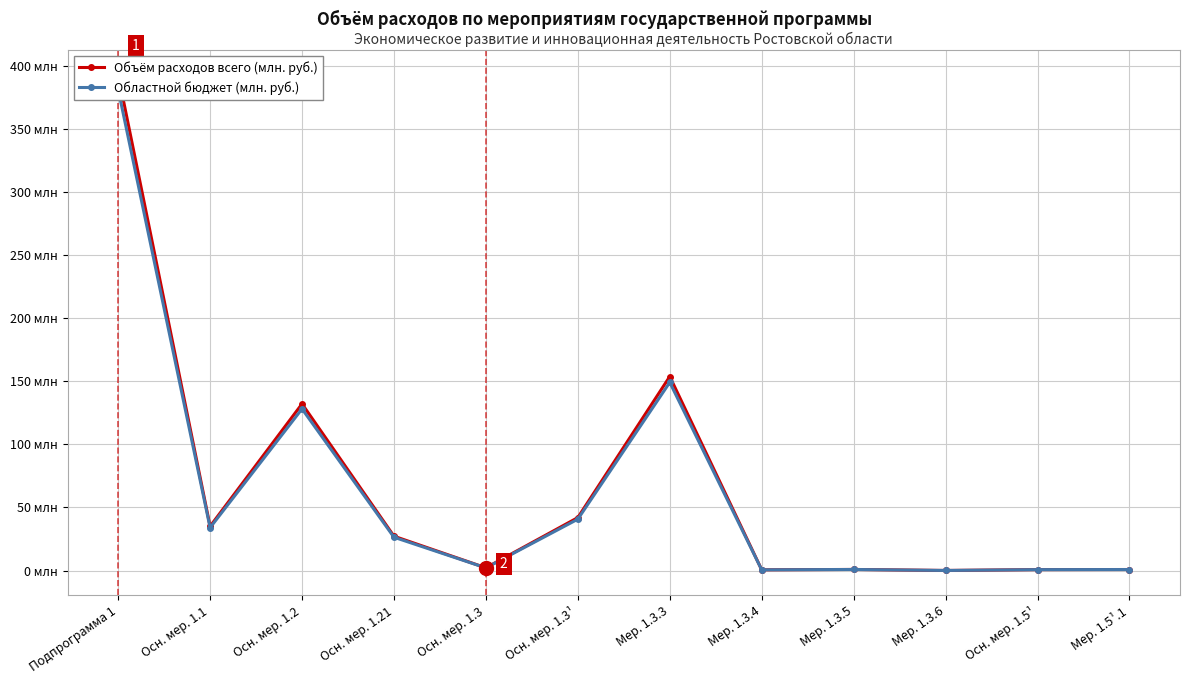

The value of Областной бюджет (млн. руб.) at Осн. мер. 1.2 is 128.1. True or false?

True